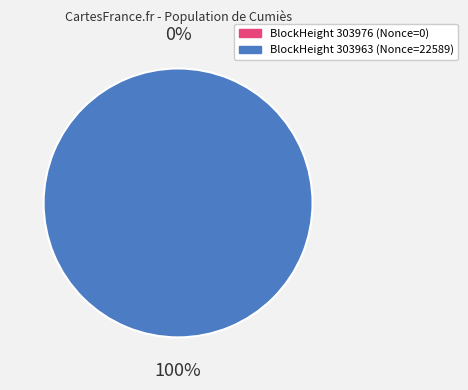

To the nearest percent, what is the average slice percentage?

50%